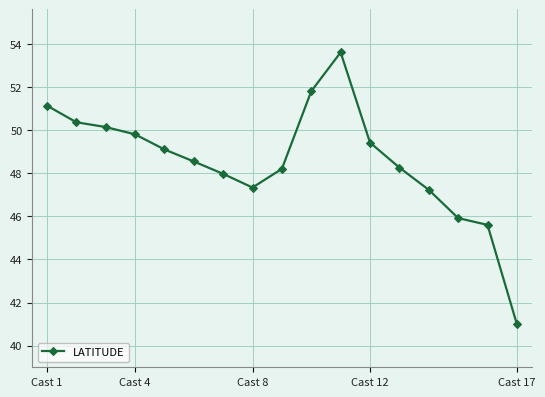

What is the smallest value displayed?

41.0